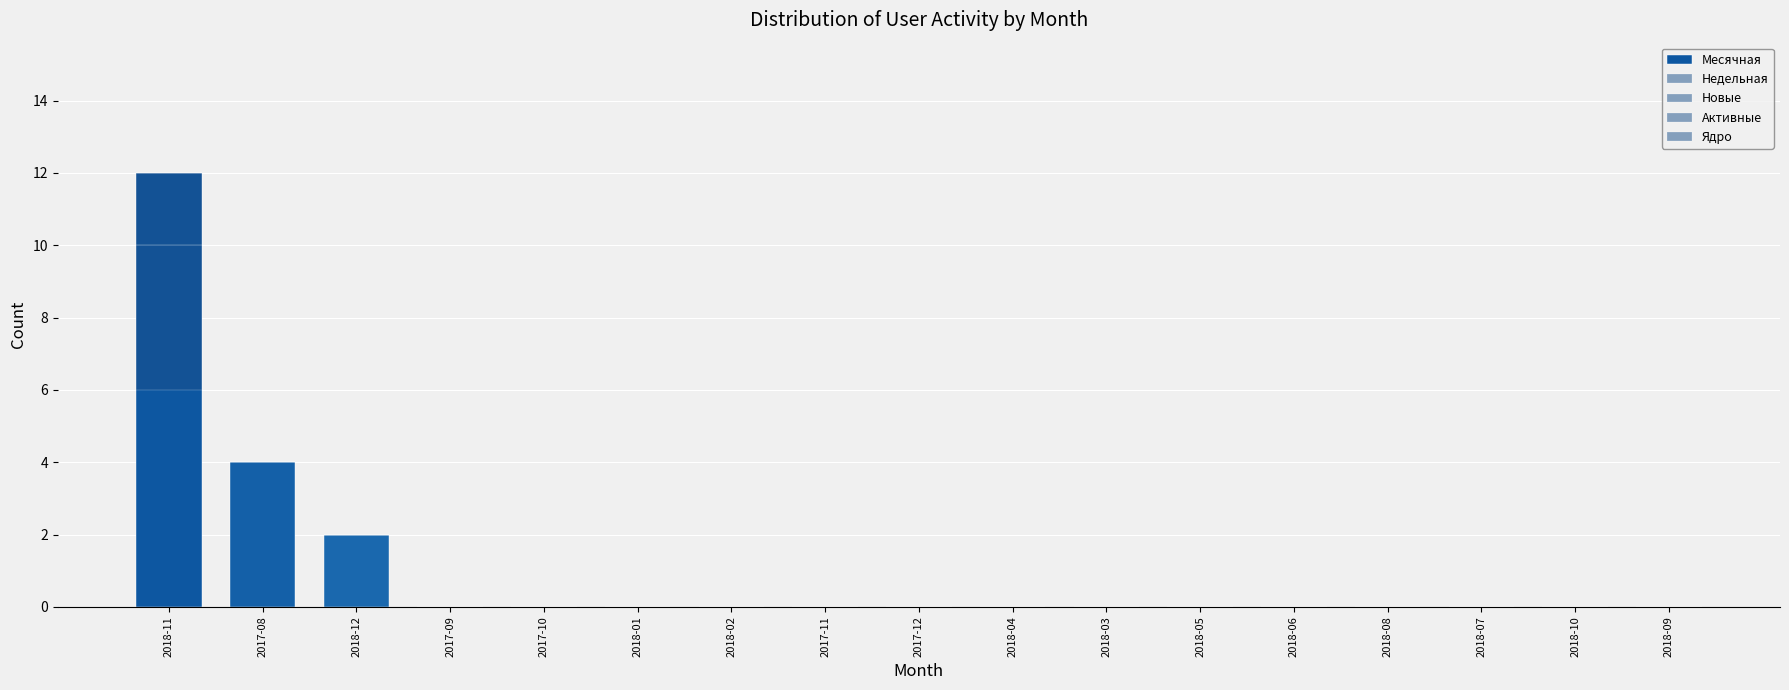

Rank the series at 2018-10 from lowest to highest value.

Месячная, Недельная, Новые, Активные, Ядро